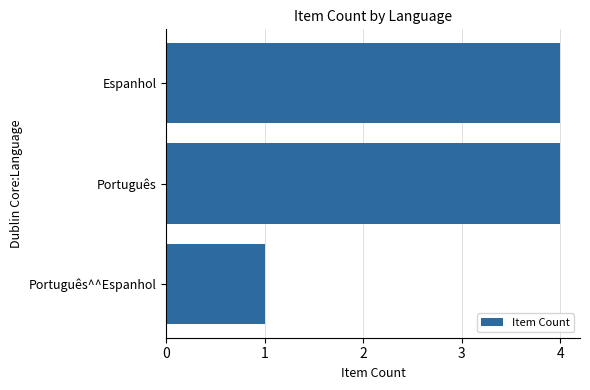

What position from the top is Espanhol?

1